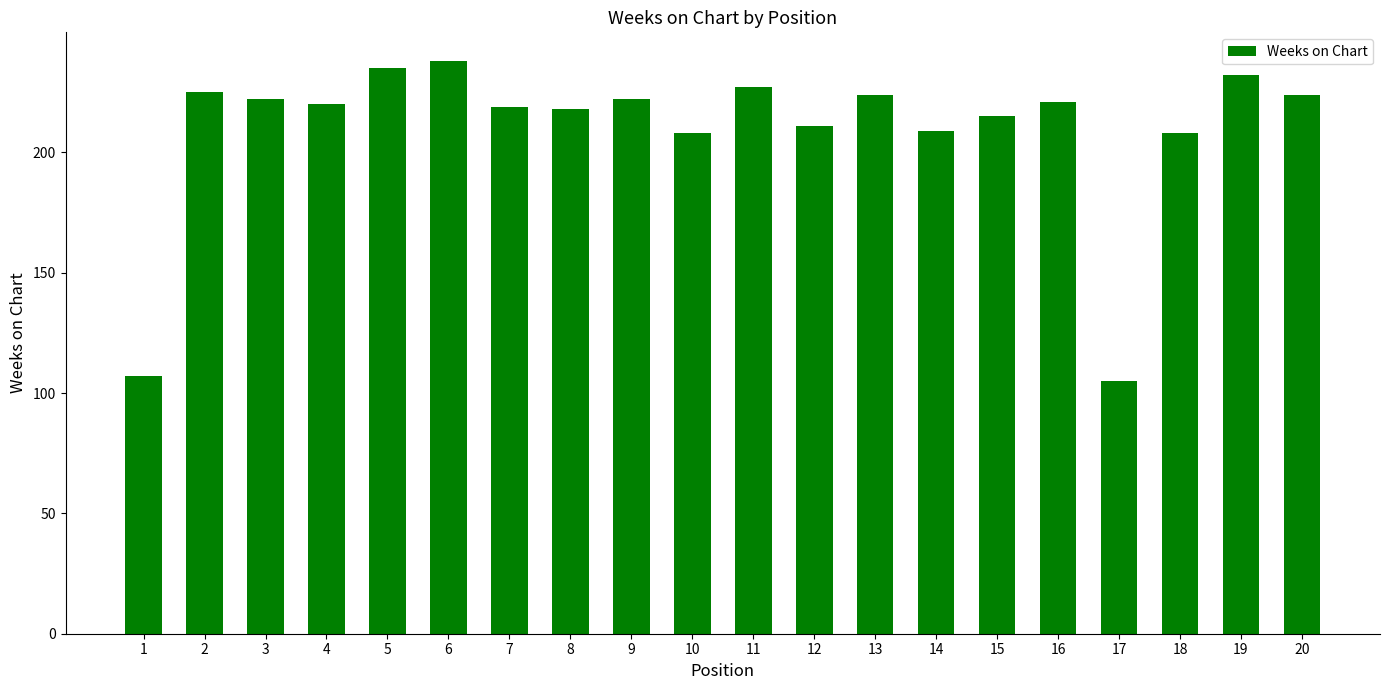

What is the value of the 1st bar from the left?

107